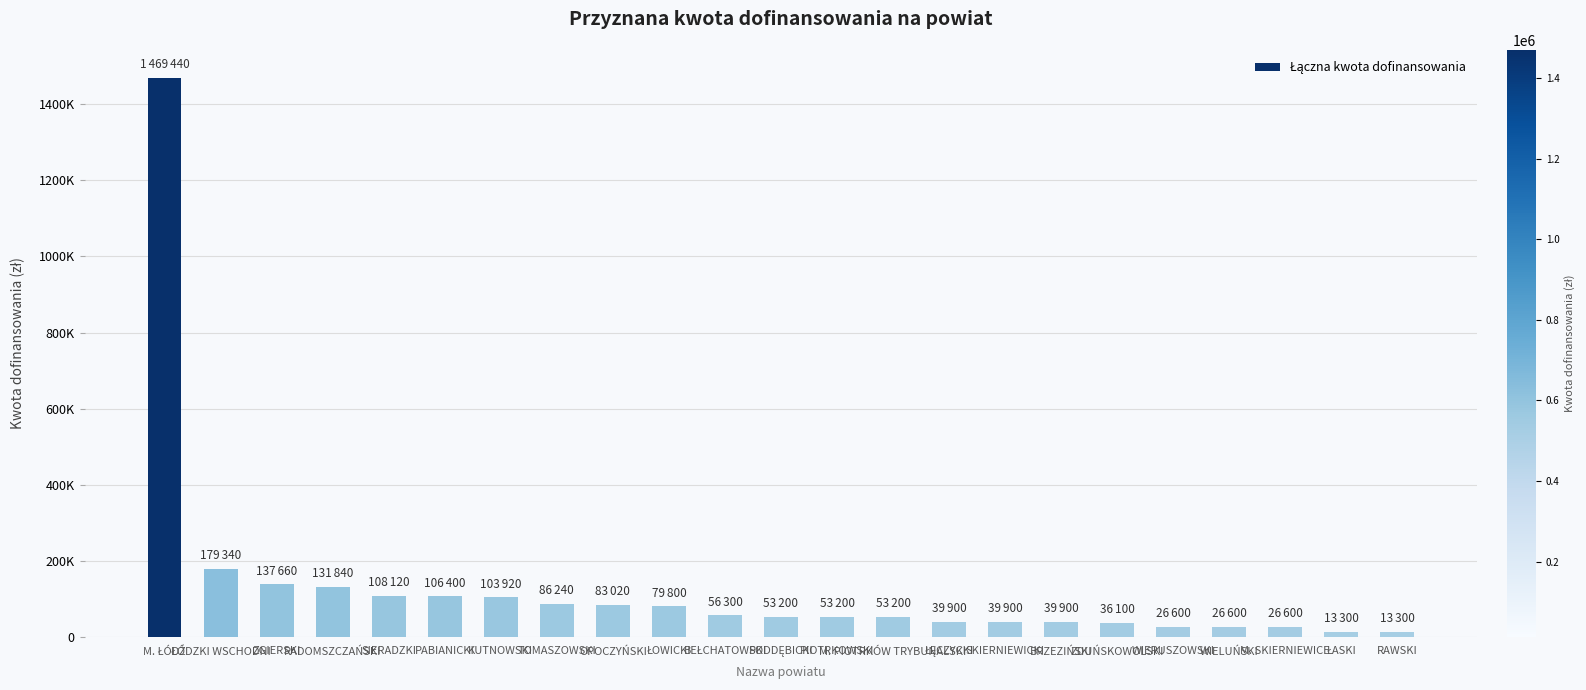

How many distinct data groups are displayed?

1